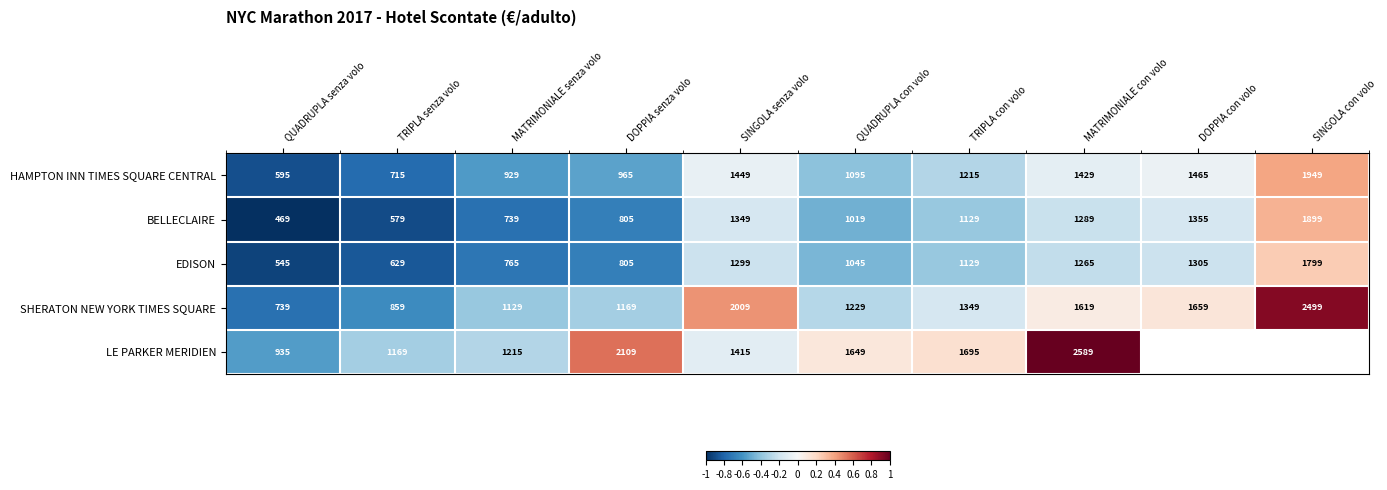

What is the highest value of the BELLECLAIRE series?

1899